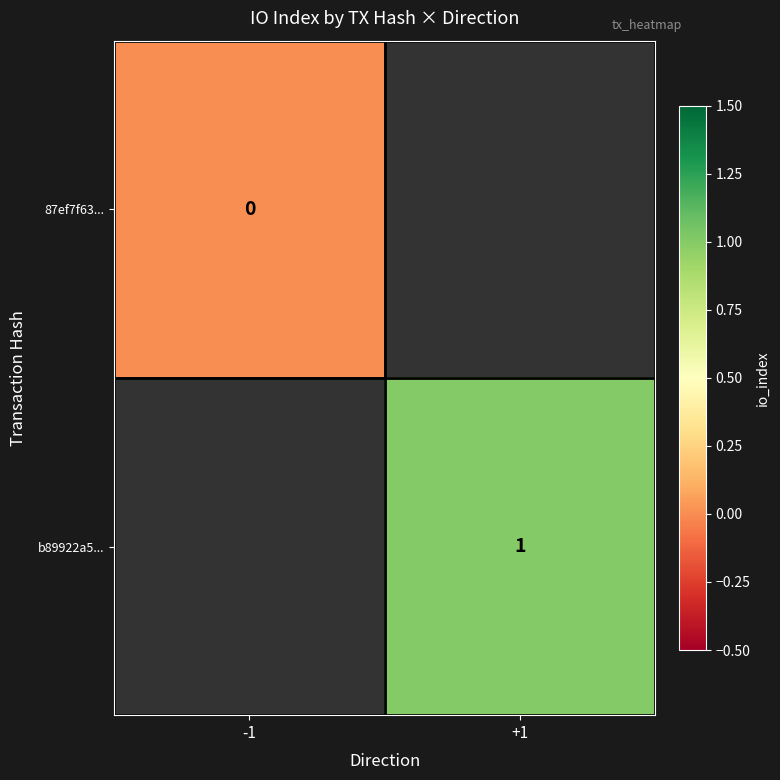

Is it true that b89922a5... equals 1 at +1?

True